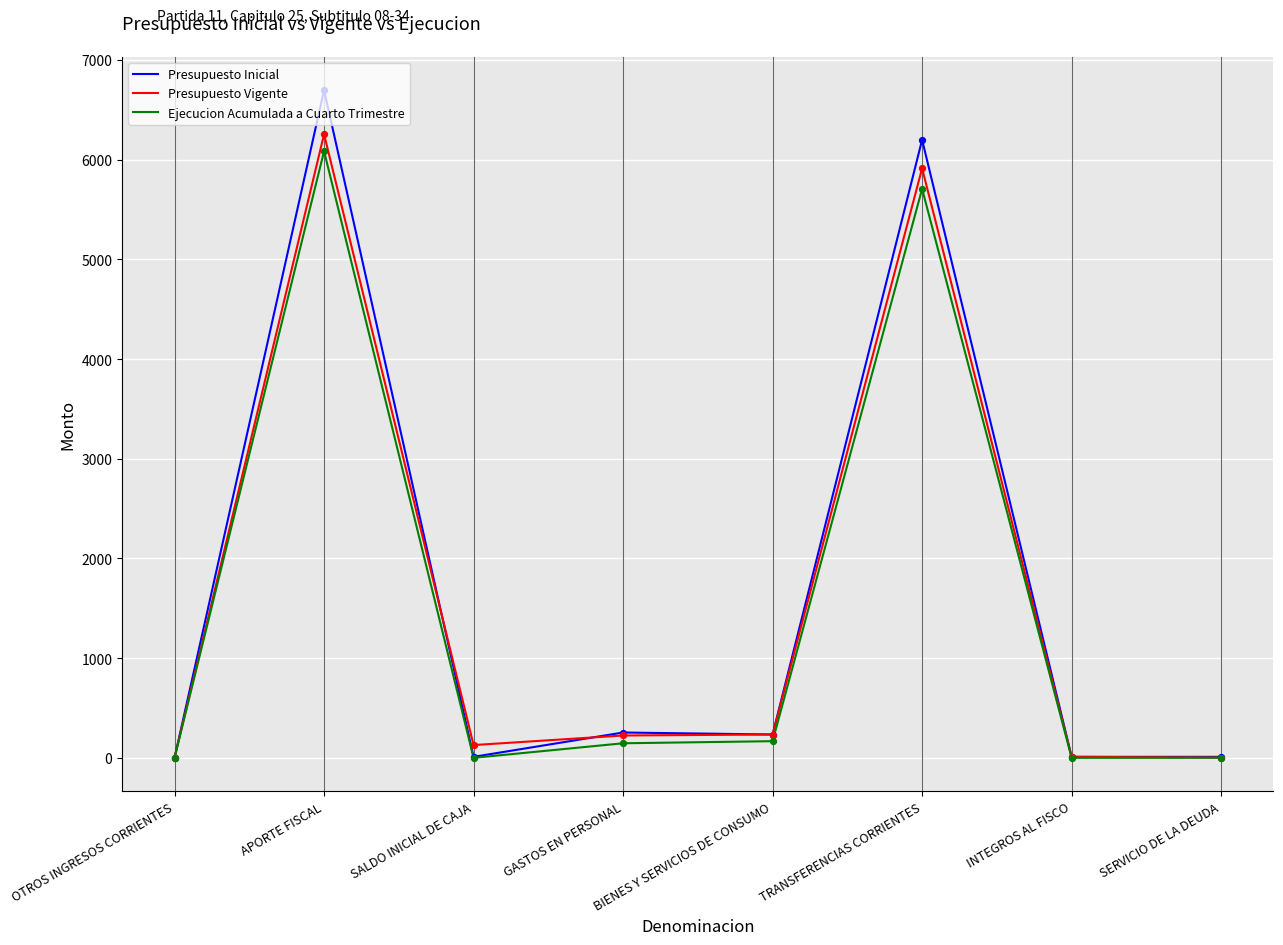

Which series has the largest total across all categories?

Presupuesto Inicial